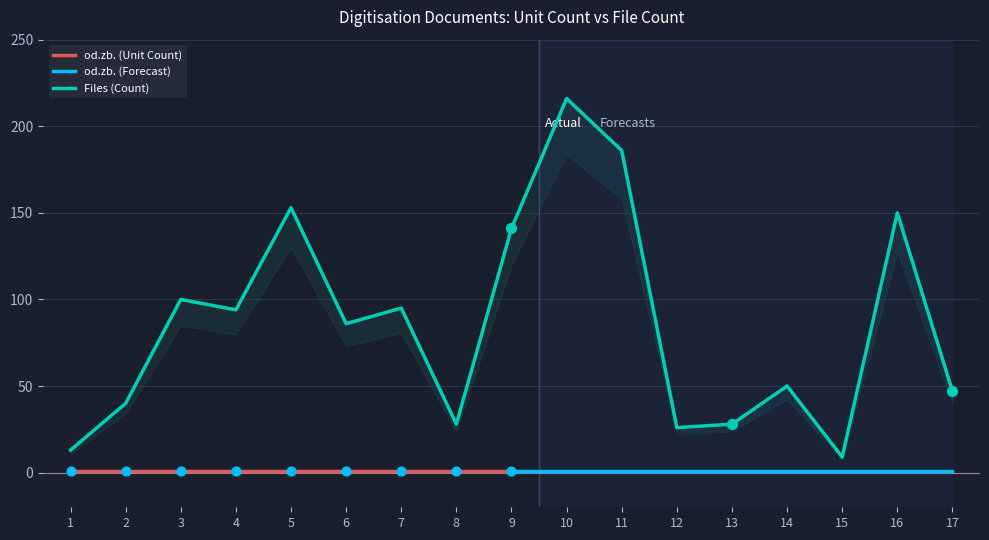

Approximately how many times larger is the value at 8 compared to 9?

0.2